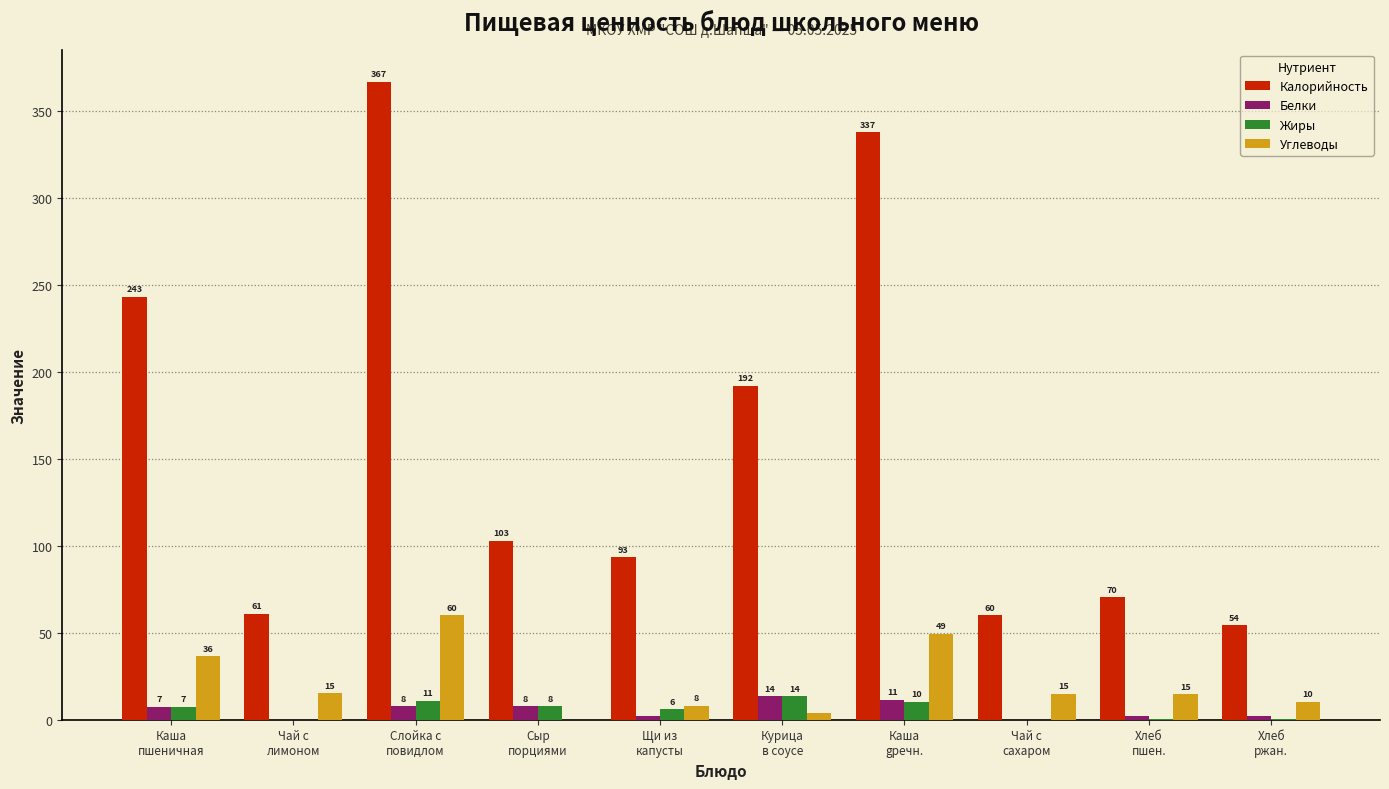

Which series has the largest total across all categories?

Калорийность